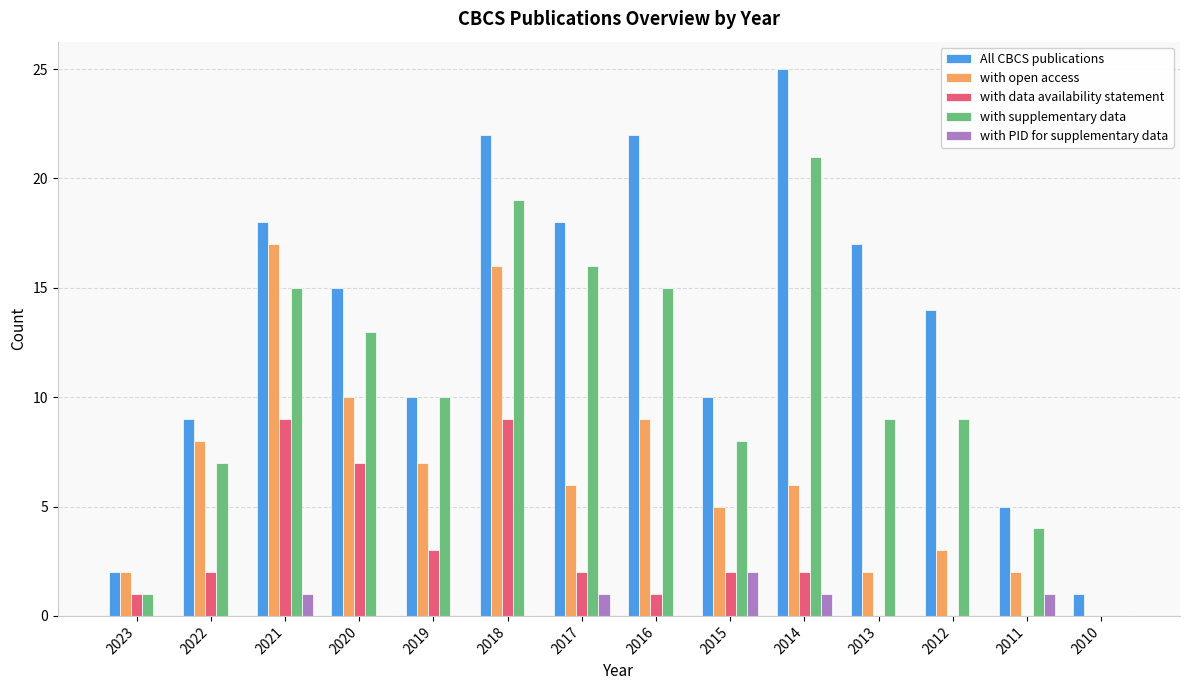

What is the sum of all with supplementary data values?

147